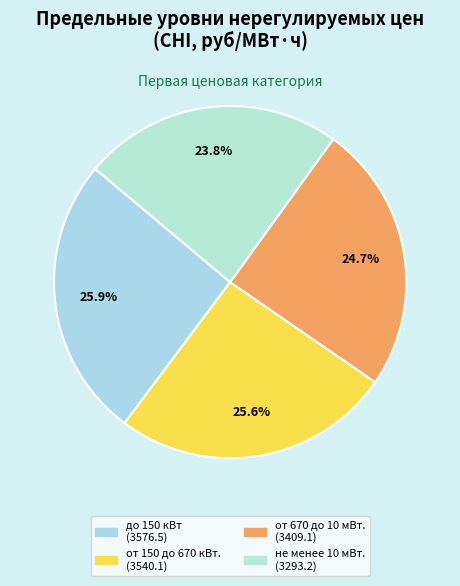

How many segments does this pie chart have?

4